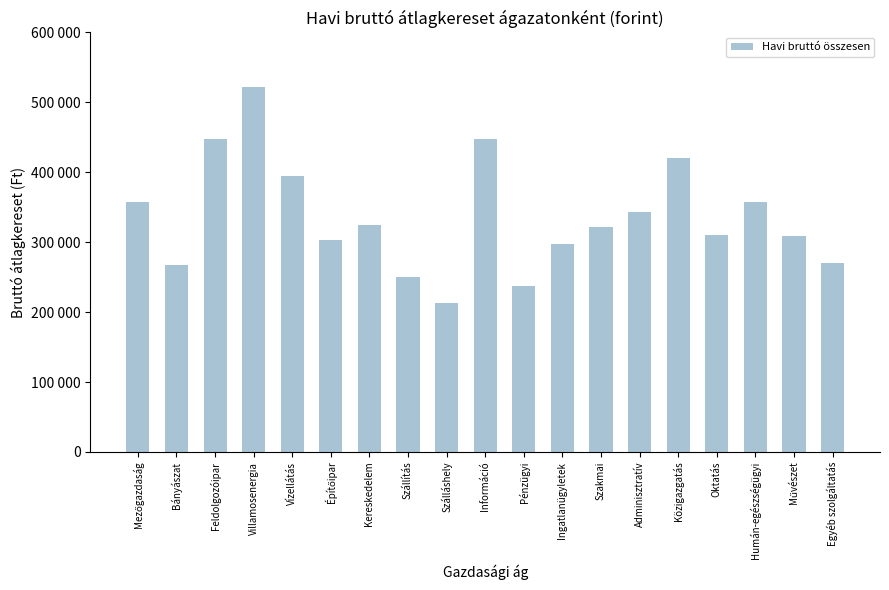

Which has a higher value, Szálláshely or Pénzügyi?

Pénzügyi